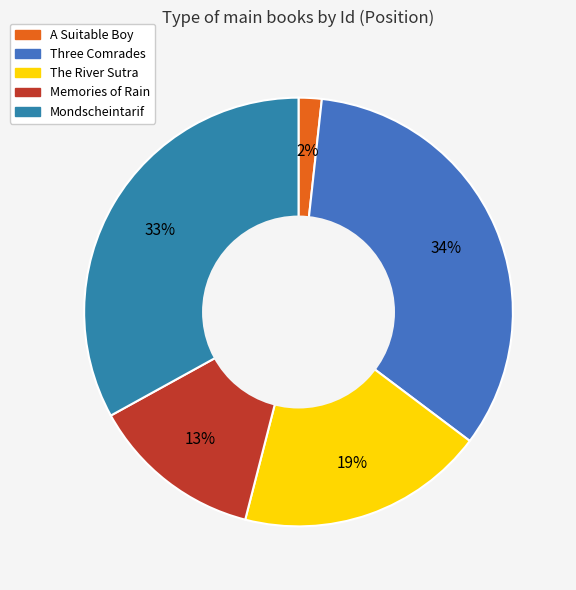

What is the smallest slice in the pie chart?

A Suitable Boy